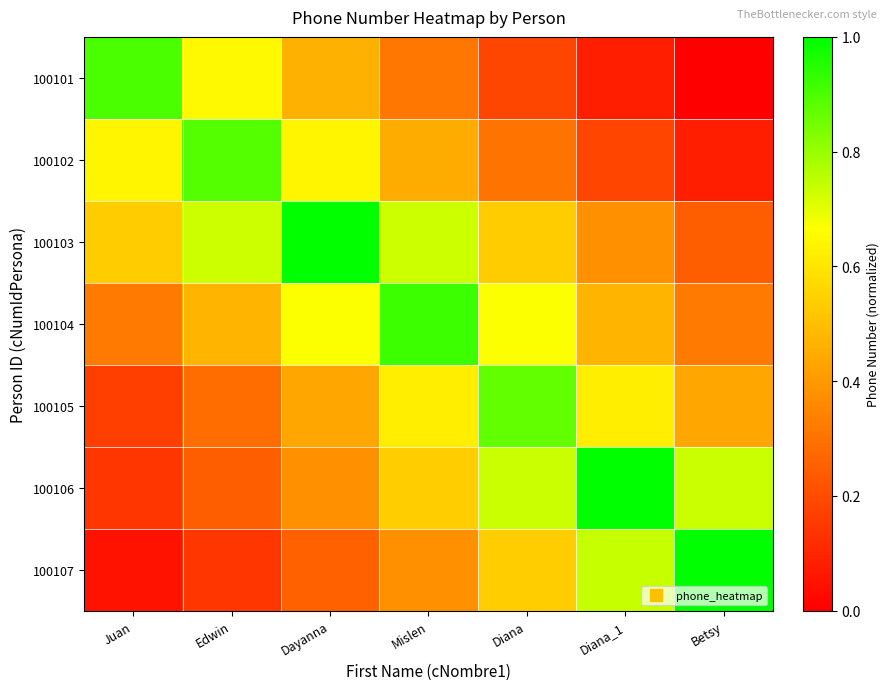

Reading right to left, extract all data points from this chart.

100101: Betsy=0.0	Diana_1=0.1	Diana=0.2	Mislen=0.3	Dayanna=0.5	Edwin=0.7	Juan=0.9
100102: Betsy=0.1	Diana_1=0.2	Diana=0.3	Mislen=0.5	Dayanna=0.6	Edwin=0.9	Juan=0.6
100103: Betsy=0.2	Diana_1=0.4	Diana=0.5	Mislen=0.7	Dayanna=1.0	Edwin=0.7	Juan=0.5
100104: Betsy=0.3	Diana_1=0.5	Diana=0.7	Mislen=0.9	Dayanna=0.7	Edwin=0.5	Juan=0.3
100105: Betsy=0.4	Diana_1=0.6	Diana=0.9	Mislen=0.6	Dayanna=0.4	Edwin=0.3	Juan=0.2
100106: Betsy=0.7	Diana_1=1.0	Diana=0.7	Mislen=0.5	Dayanna=0.4	Edwin=0.2	Juan=0.1
100107: Betsy=1.0	Diana_1=0.7	Diana=0.5	Mislen=0.4	Dayanna=0.3	Edwin=0.1	Juan=0.1